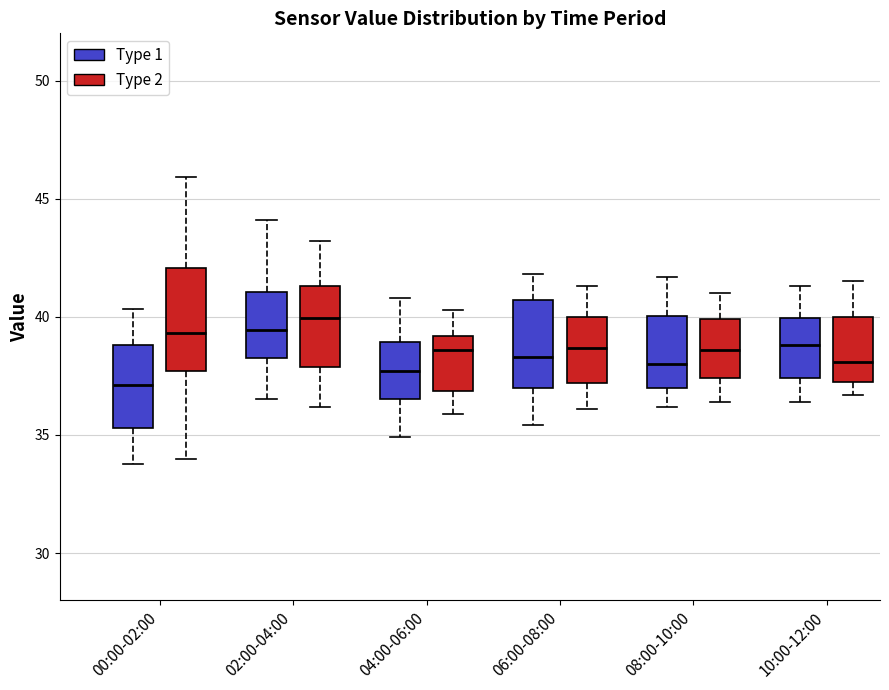

Reading left to right, read every box against the y-axis: the position of its median line, the range the box covers, and the ends of its whiskers. The values are not printed on the chart, so give them approximately, as read against the axis.

00:00-02:00 (Type 1): median 37.0, box 35.5 to 39.0, whiskers 34.0 to 40.5
00:00-02:00 (Type 2): median 39.5, box 37.5 to 42.0, whiskers 34.0 to 46.0
02:00-04:00 (Type 1): median 39.5, box 38.0 to 41.0, whiskers 36.5 to 44.0
02:00-04:00 (Type 2): median 40.0, box 38.0 to 41.5, whiskers 36.0 to 43.0
04:00-06:00 (Type 1): median 37.5, box 36.5 to 39.0, whiskers 35.0 to 41.0
04:00-06:00 (Type 2): median 38.5, box 37.0 to 39.0, whiskers 36.0 to 40.5
06:00-08:00 (Type 1): median 38.5, box 37.0 to 40.5, whiskers 35.5 to 42.0
06:00-08:00 (Type 2): median 38.5, box 37.0 to 40.0, whiskers 36.0 to 41.5
08:00-10:00 (Type 1): median 38.0, box 37.0 to 40.0, whiskers 36.0 to 41.5
08:00-10:00 (Type 2): median 38.5, box 37.5 to 40.0, whiskers 36.5 to 41.0
10:00-12:00 (Type 1): median 39.0, box 37.5 to 40.0, whiskers 36.5 to 41.5
10:00-12:00 (Type 2): median 38.0, box 37.5 to 40.0, whiskers 36.5 to 41.5